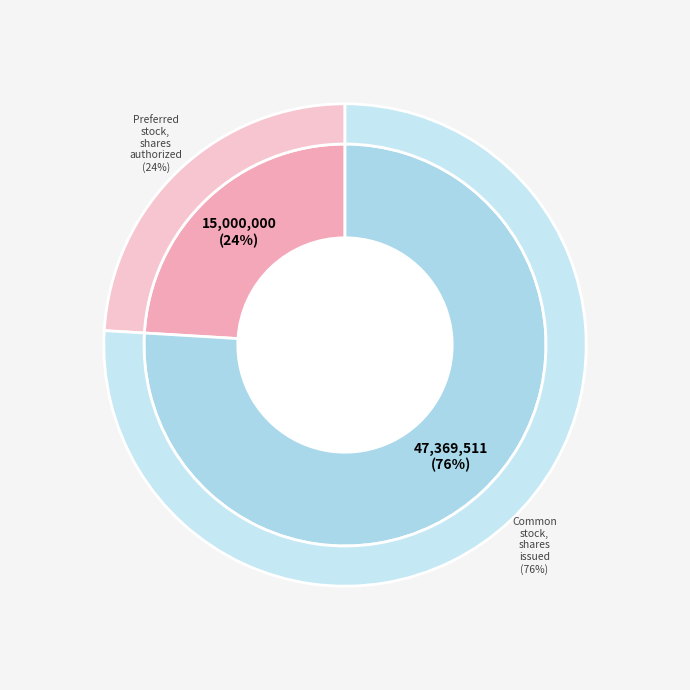

Which slice is the smallest?

Preferred stock, shares authorized